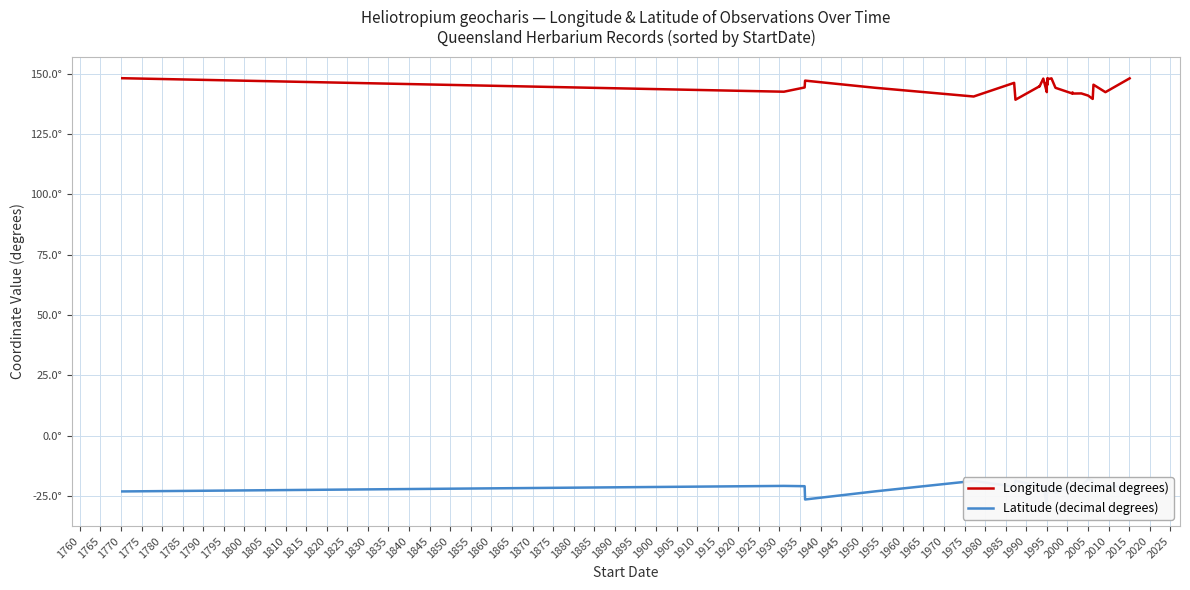

True or false: Longitude (decimal degrees) and Latitude (decimal degrees) intersect in this chart.

False